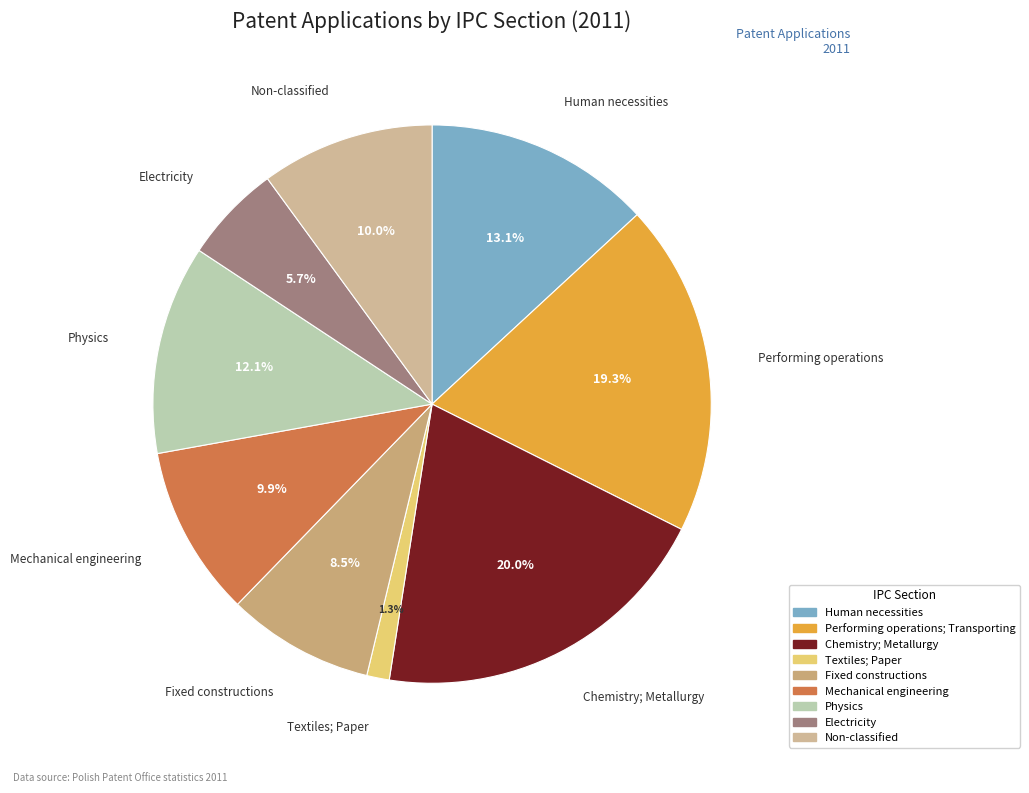

What is the smallest slice in the pie chart?

Textiles; Paper